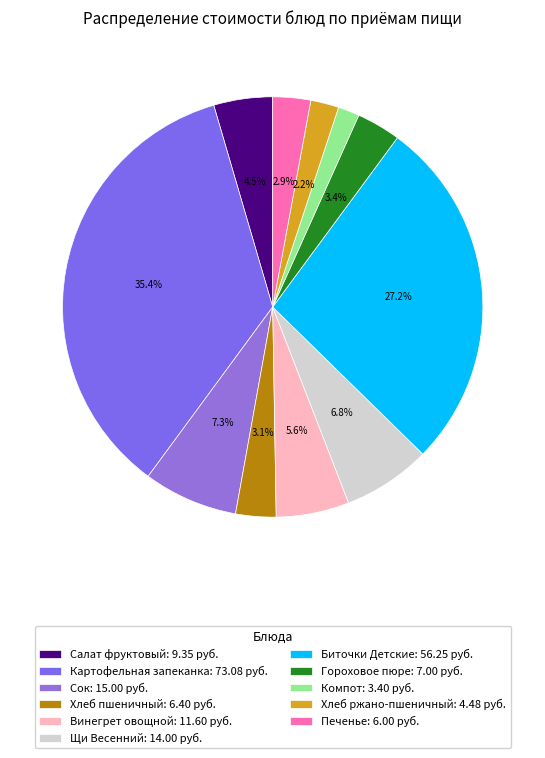

Count the number of slices in the pie.

11